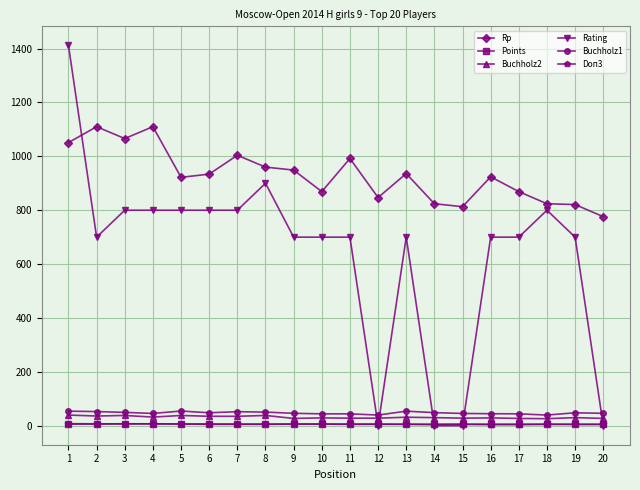

What is the value of the Buchholz2 point at the 20th from the left?

27.0